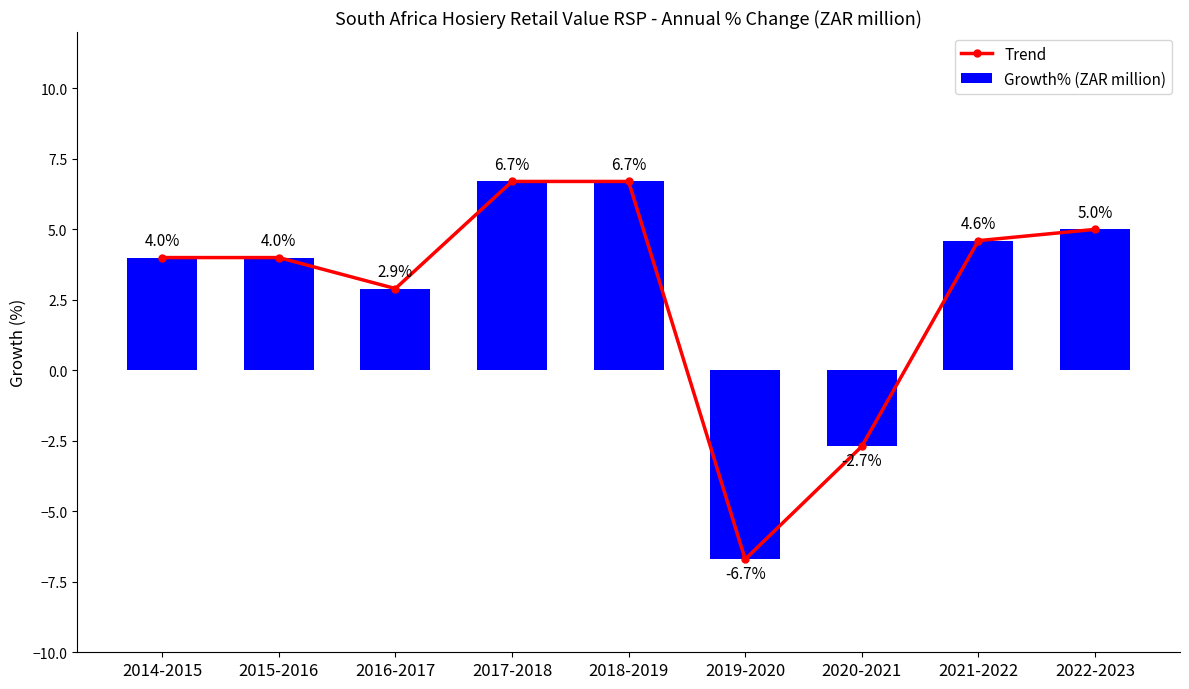

What is the sum of all Trend values?

24.5